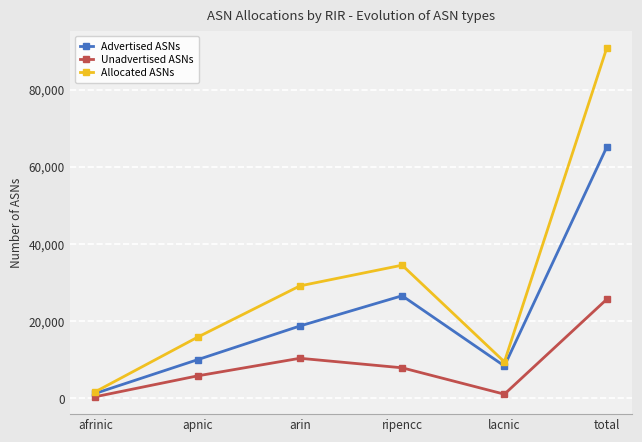

True or false: Unadvertised ASNs and Allocated ASNs intersect in this chart.

False